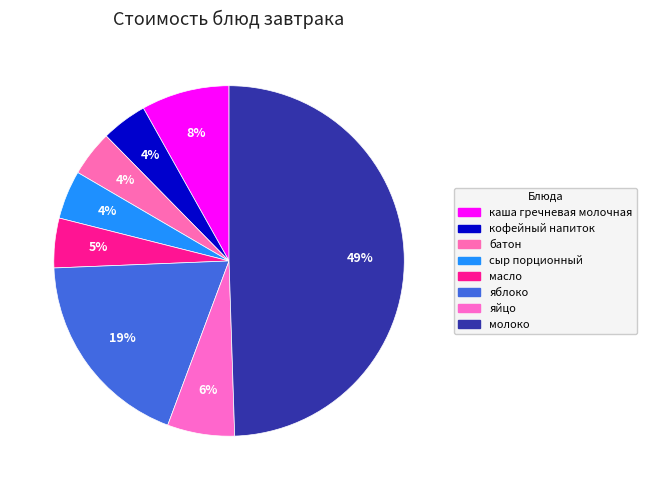

How many slices are in this pie chart?

8